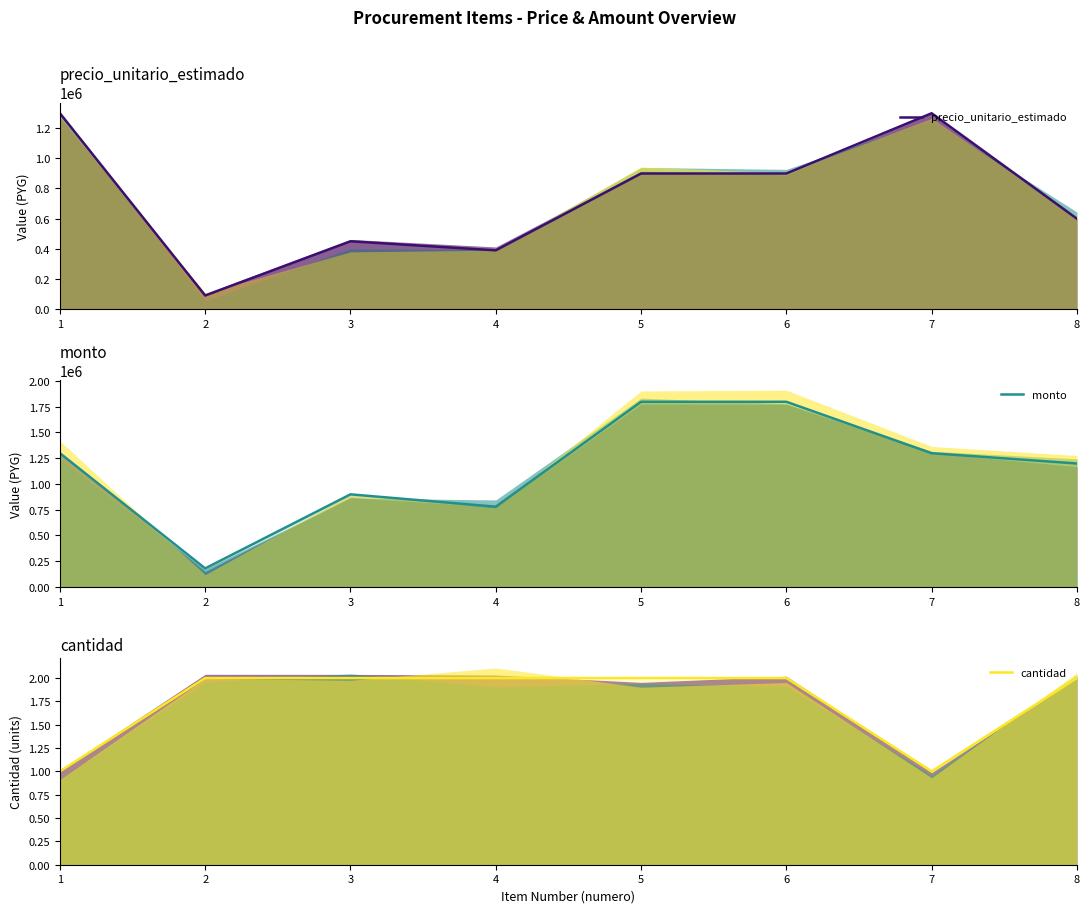

List the series in order of their peak value, highest first.

monto, precio_unitario_estimado, cantidad